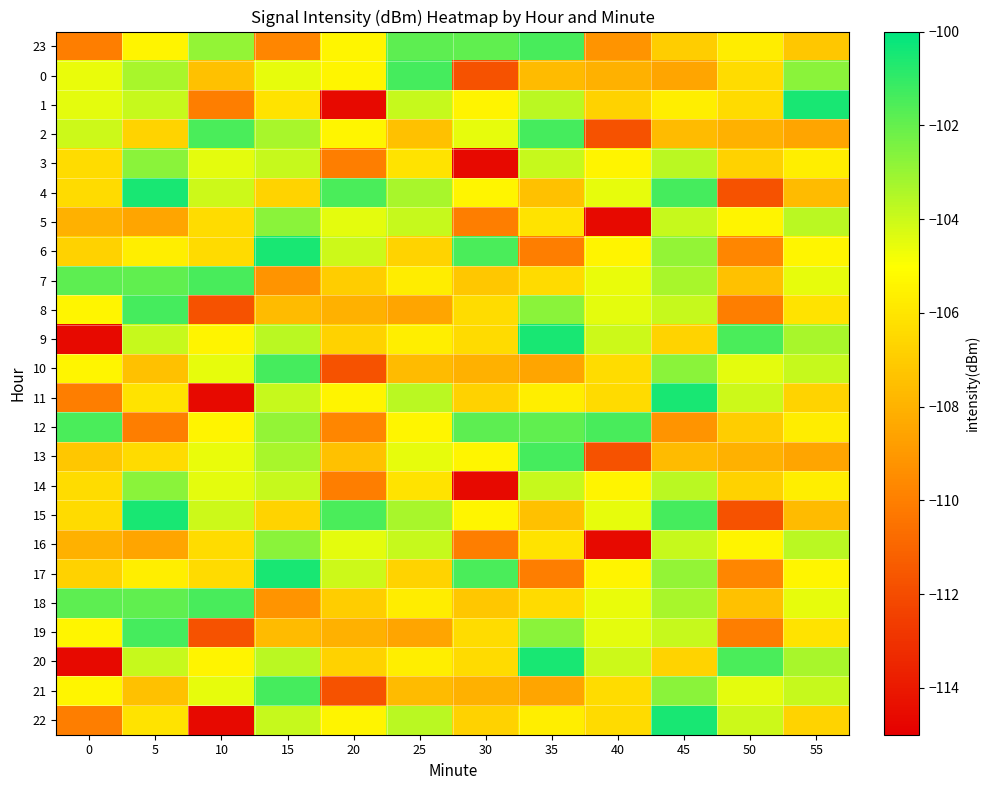

Reading left to right, what are all the values shown in this chart?

23: 0=-110.1	5=-105.4	10=-102.9	15=-109.7	20=-105.3	25=-101.8	30=-101.9	35=-101.5	40=-109.2	45=-107.0	50=-105.7	55=-107.2
0: 0=-104.6	5=-103.3	10=-107.4	15=-104.6	20=-105.3	25=-101.4	30=-111.8	35=-107.6	40=-108.0	45=-108.5	50=-106.3	55=-102.7
1: 0=-104.5	5=-103.9	10=-110.0	15=-106.0	20=-114.6	25=-103.9	30=-105.4	35=-103.7	40=-106.8	45=-105.6	50=-106.4	55=-100.5
2: 0=-104.0	5=-106.7	10=-101.5	15=-103.3	20=-105.3	25=-107.4	30=-104.6	35=-101.4	40=-111.8	45=-107.6	50=-108.0	55=-108.5
3: 0=-106.3	5=-102.7	10=-104.5	15=-103.9	20=-110.0	25=-106.0	30=-114.6	35=-103.9	40=-105.4	45=-103.7	50=-106.8	55=-105.6
4: 0=-106.4	5=-100.5	10=-104.0	15=-106.7	20=-101.5	25=-103.3	30=-105.3	35=-107.4	40=-104.6	45=-101.4	50=-111.8	55=-107.6
5: 0=-108.0	5=-108.5	10=-106.3	15=-102.7	20=-104.5	25=-103.9	30=-110.0	35=-106.0	40=-114.6	45=-103.9	50=-105.4	55=-103.7
6: 0=-106.8	5=-105.6	10=-106.4	15=-100.5	20=-104.0	25=-106.7	30=-101.5	35=-110.1	40=-105.4	45=-102.9	50=-109.7	55=-105.3
7: 0=-101.8	5=-101.9	10=-101.5	15=-109.2	20=-107.0	25=-105.7	30=-107.2	35=-106.4	40=-104.6	45=-103.3	50=-107.4	55=-104.6
8: 0=-105.3	5=-101.4	10=-111.8	15=-107.6	20=-108.0	25=-108.5	30=-106.3	35=-102.7	40=-104.5	45=-103.9	50=-110.0	55=-106.0
9: 0=-114.6	5=-103.9	10=-105.4	15=-103.7	20=-106.8	25=-105.6	30=-106.4	35=-100.5	40=-104.0	45=-106.7	50=-101.5	55=-103.3
10: 0=-105.3	5=-107.4	10=-104.6	15=-101.4	20=-111.8	25=-107.6	30=-108.0	35=-108.5	40=-106.3	45=-102.7	50=-104.5	55=-103.9
11: 0=-110.0	5=-106.0	10=-114.6	15=-103.9	20=-105.4	25=-103.7	30=-106.8	35=-105.6	40=-106.4	45=-100.5	50=-104.0	55=-106.7
12: 0=-101.5	5=-110.1	10=-105.4	15=-102.9	20=-109.7	25=-105.3	30=-101.8	35=-101.9	40=-101.5	45=-109.2	50=-107.0	55=-105.7
13: 0=-107.2	5=-106.4	10=-104.6	15=-103.3	20=-107.4	25=-104.6	30=-105.3	35=-101.4	40=-111.8	45=-107.6	50=-108.0	55=-108.5
14: 0=-106.3	5=-102.7	10=-104.5	15=-103.9	20=-110.0	25=-106.0	30=-114.6	35=-103.9	40=-105.4	45=-103.7	50=-106.8	55=-105.6
15: 0=-106.4	5=-100.5	10=-104.0	15=-106.7	20=-101.5	25=-103.3	30=-105.3	35=-107.4	40=-104.6	45=-101.4	50=-111.8	55=-107.6
16: 0=-108.0	5=-108.5	10=-106.3	15=-102.7	20=-104.5	25=-103.9	30=-110.0	35=-106.0	40=-114.6	45=-103.9	50=-105.4	55=-103.7
17: 0=-106.8	5=-105.6	10=-106.4	15=-100.5	20=-104.0	25=-106.7	30=-101.5	35=-110.1	40=-105.4	45=-102.9	50=-109.7	55=-105.3
18: 0=-101.8	5=-101.9	10=-101.5	15=-109.2	20=-107.0	25=-105.7	30=-107.2	35=-106.4	40=-104.6	45=-103.3	50=-107.4	55=-104.6
19: 0=-105.3	5=-101.4	10=-111.8	15=-107.6	20=-108.0	25=-108.5	30=-106.3	35=-102.7	40=-104.5	45=-103.9	50=-110.0	55=-106.0
20: 0=-114.6	5=-103.9	10=-105.4	15=-103.7	20=-106.8	25=-105.6	30=-106.4	35=-100.5	40=-104.0	45=-106.7	50=-101.5	55=-103.3
21: 0=-105.3	5=-107.4	10=-104.6	15=-101.4	20=-111.8	25=-107.6	30=-108.0	35=-108.5	40=-106.3	45=-102.7	50=-104.5	55=-103.9
22: 0=-110.0	5=-106.0	10=-114.6	15=-103.9	20=-105.4	25=-103.7	30=-106.8	35=-105.6	40=-106.4	45=-100.5	50=-104.0	55=-106.7